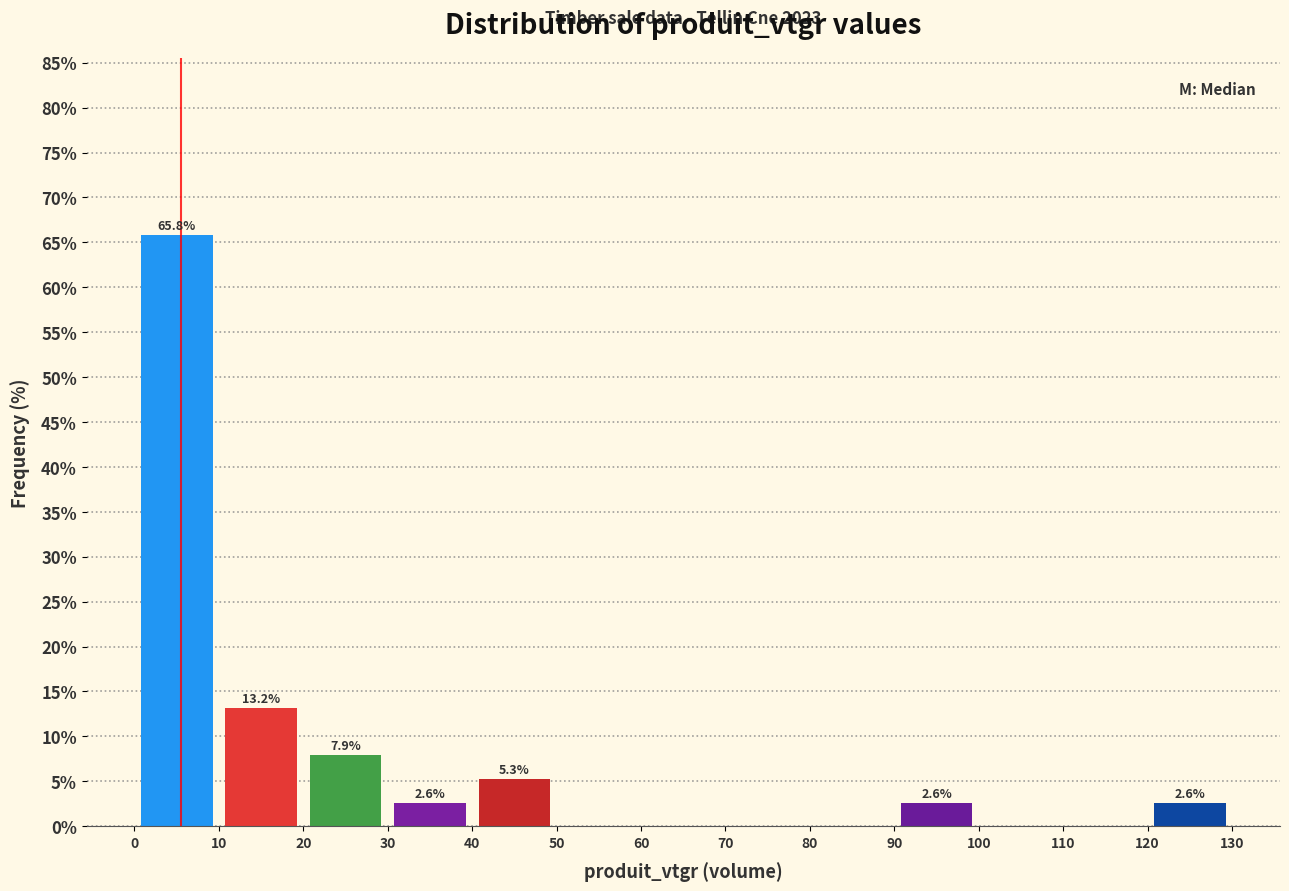

Over which range of the x-axis is the bar tallest?

0 to 10